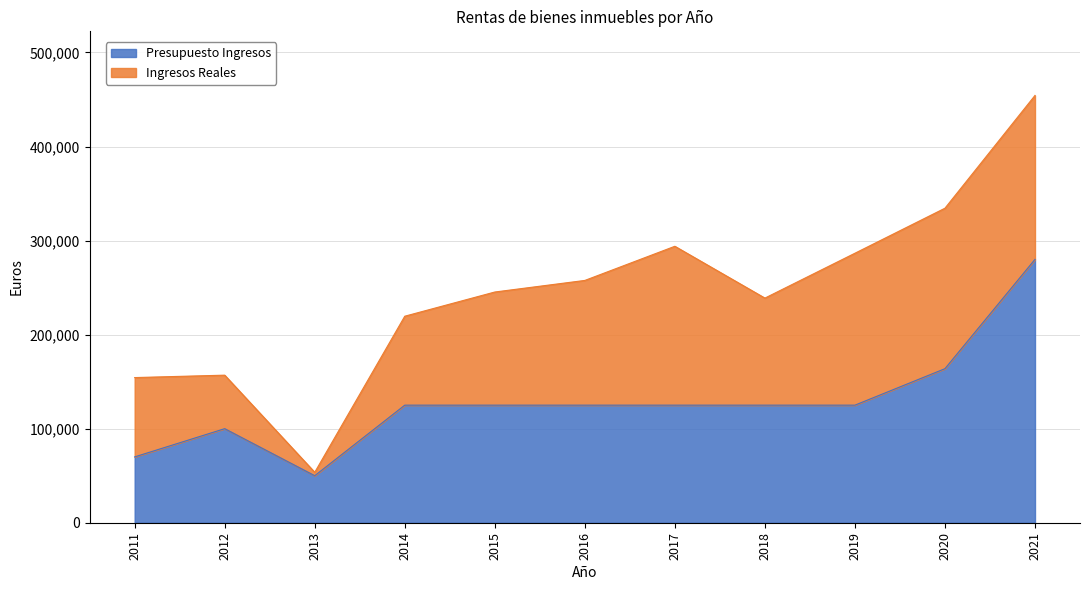

How many values are below 125000?

3